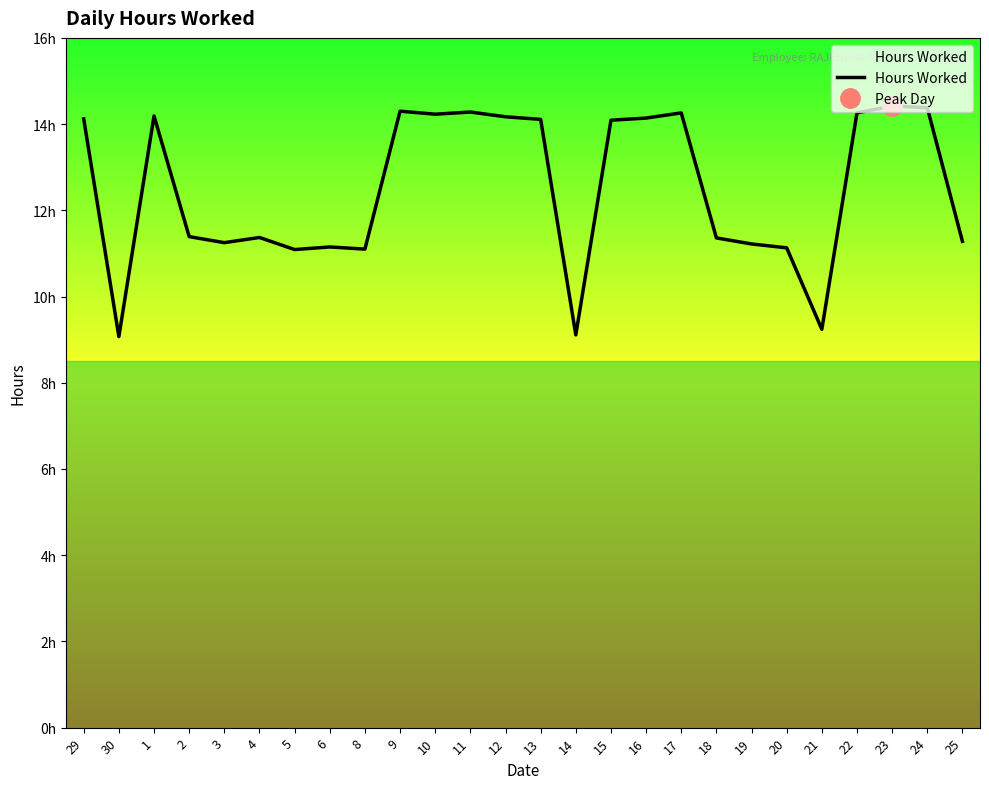

Does the chart display data point markers on the line(s)?

No